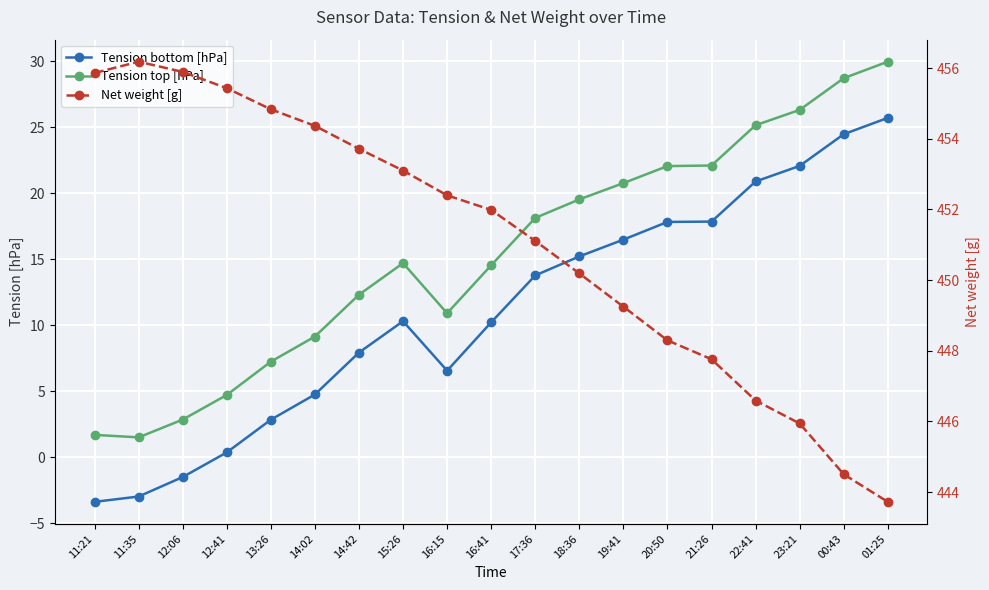

True or false: Net weight [g] and Tension bottom [hPa] intersect in this chart.

False